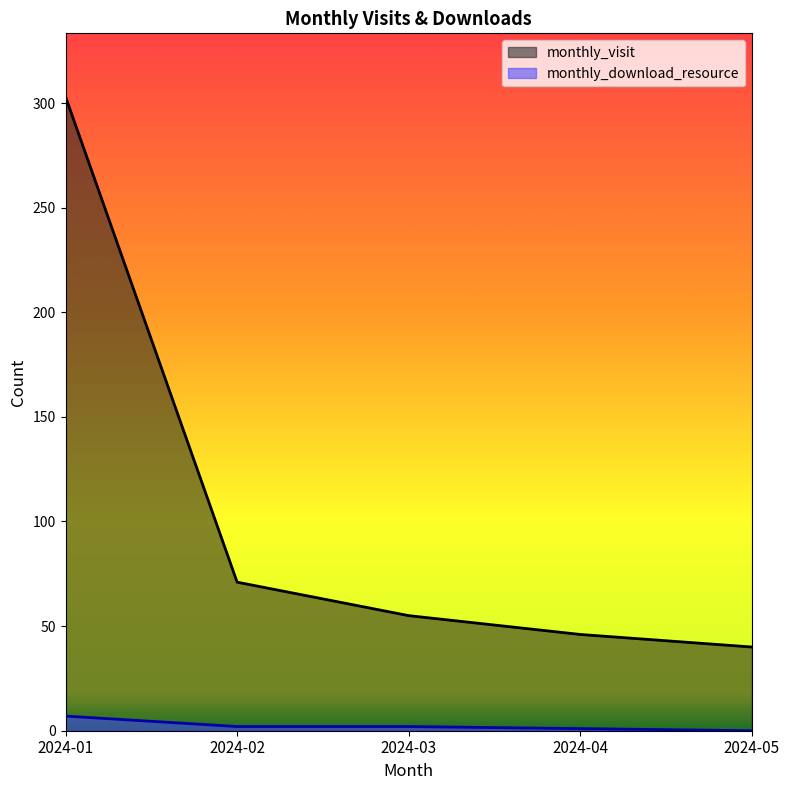

Reading left to right, extract all data points from this chart.

monthly_visit: 2024-01=303	2024-02=71	2024-03=55	2024-04=46	2024-05=40
monthly_download_resource: 2024-01=7	2024-02=2	2024-03=2	2024-04=1	2024-05=0